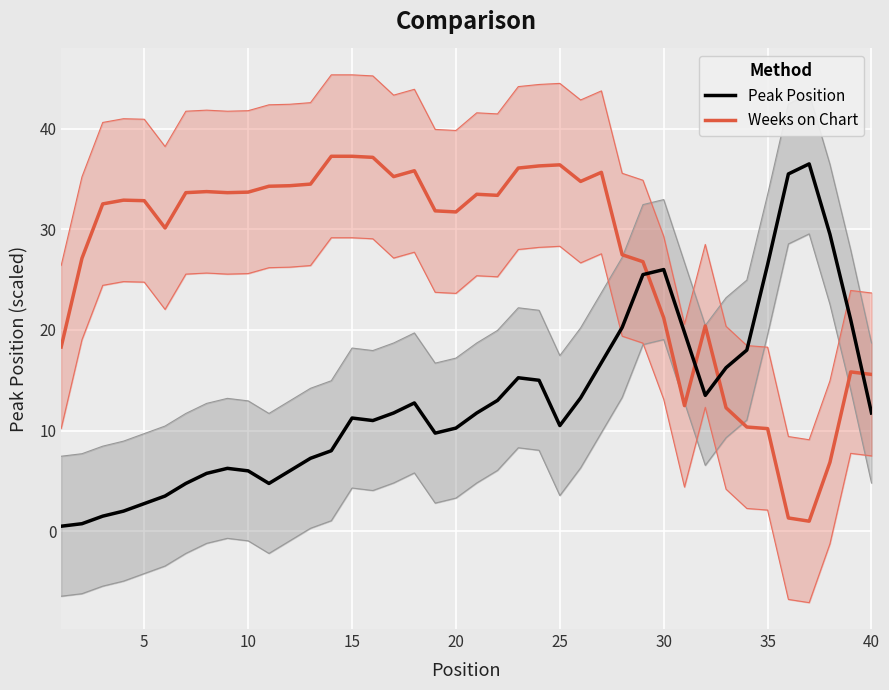

After their last crossing, which series has the higher values: Peak Position or Weeks on Chart?

Weeks on Chart